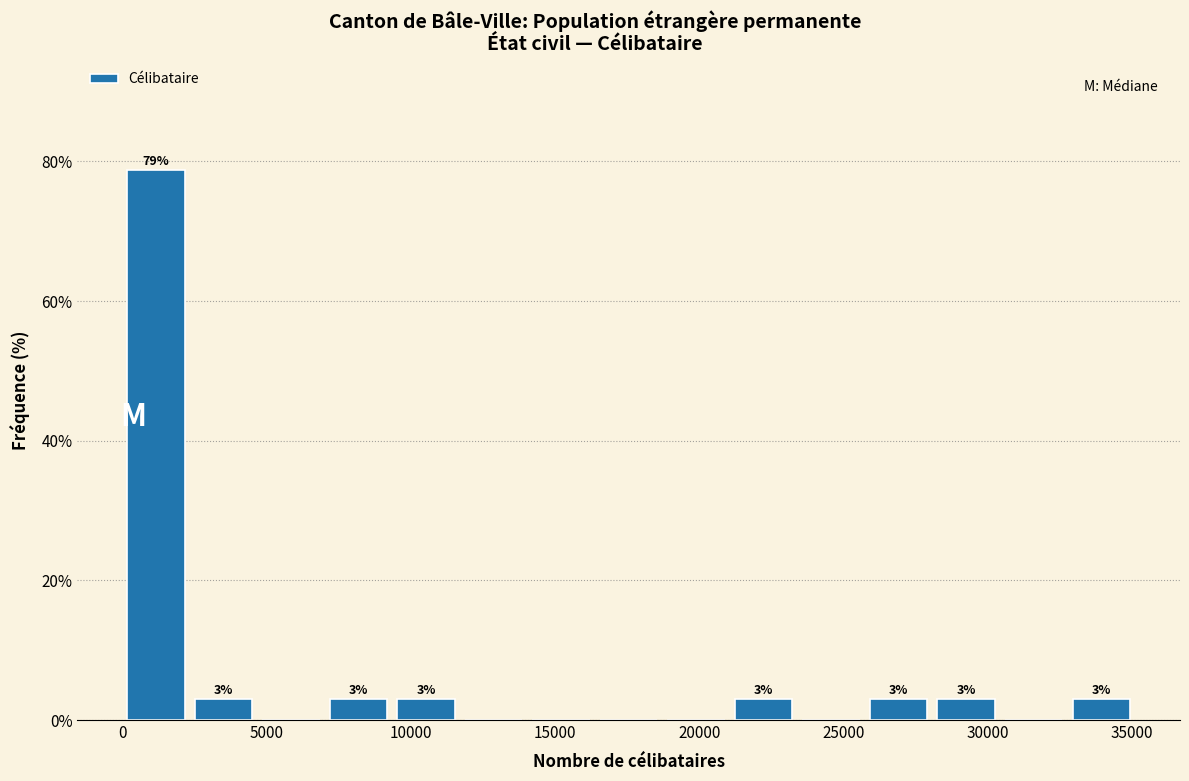

Which range on the x-axis has the tallest bar?

0 to 2500